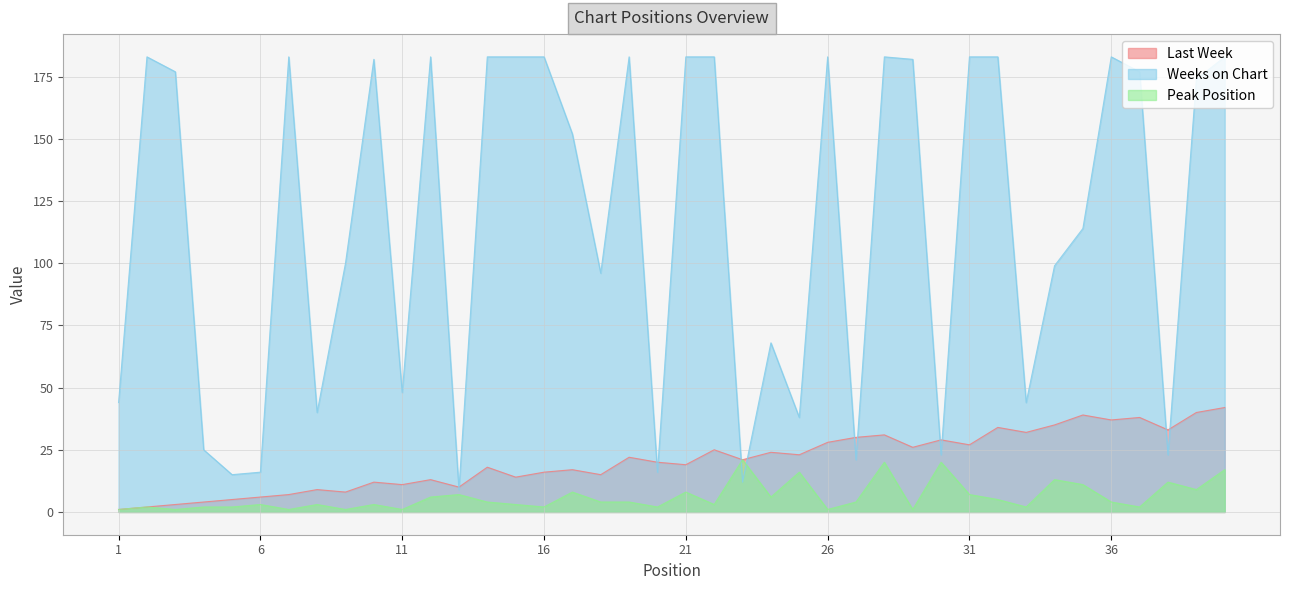

The Peak Position series shows 2 at 33. True or false?

True